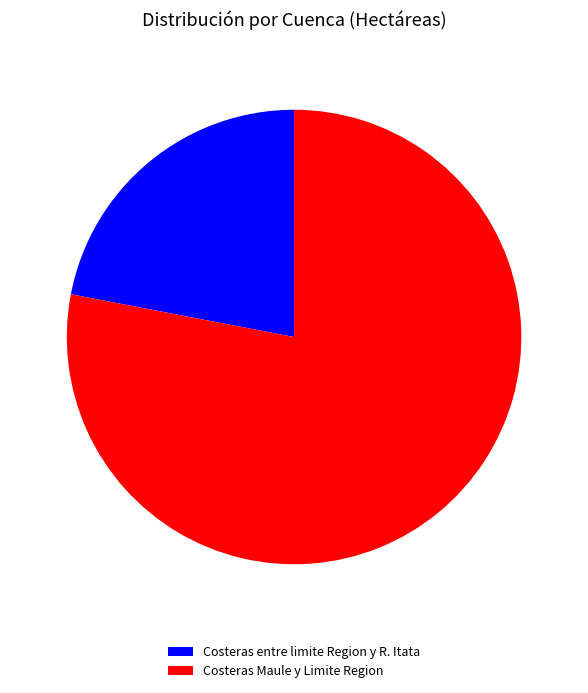

Rank the categories by value from highest to lowest.

Costeras Maule y Limite Region, Costeras entre limite Region y R. Itata